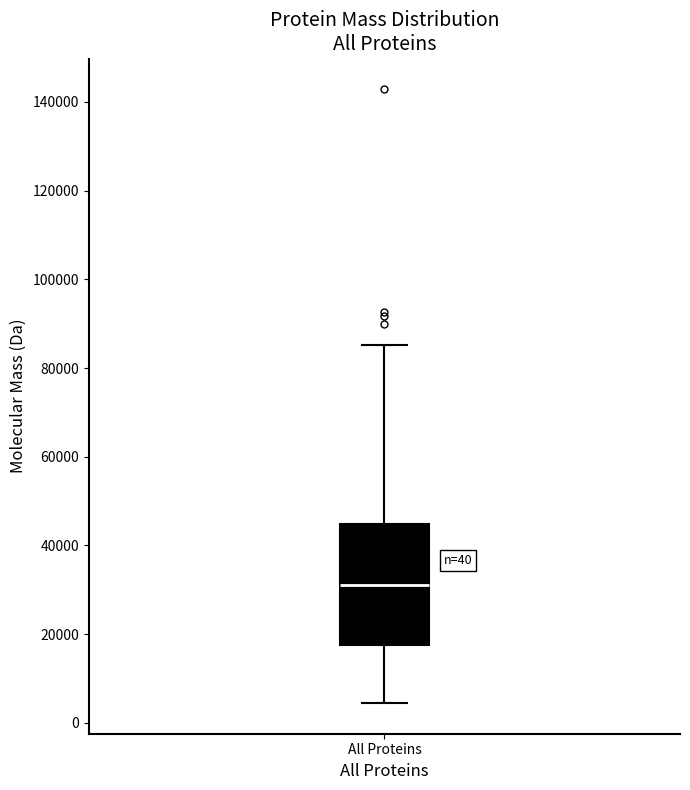

Where does the upper whisker of the box for All Proteins end on the y-axis? The values are not printed on the chart, so give them approximately, as read against the axis.

86000